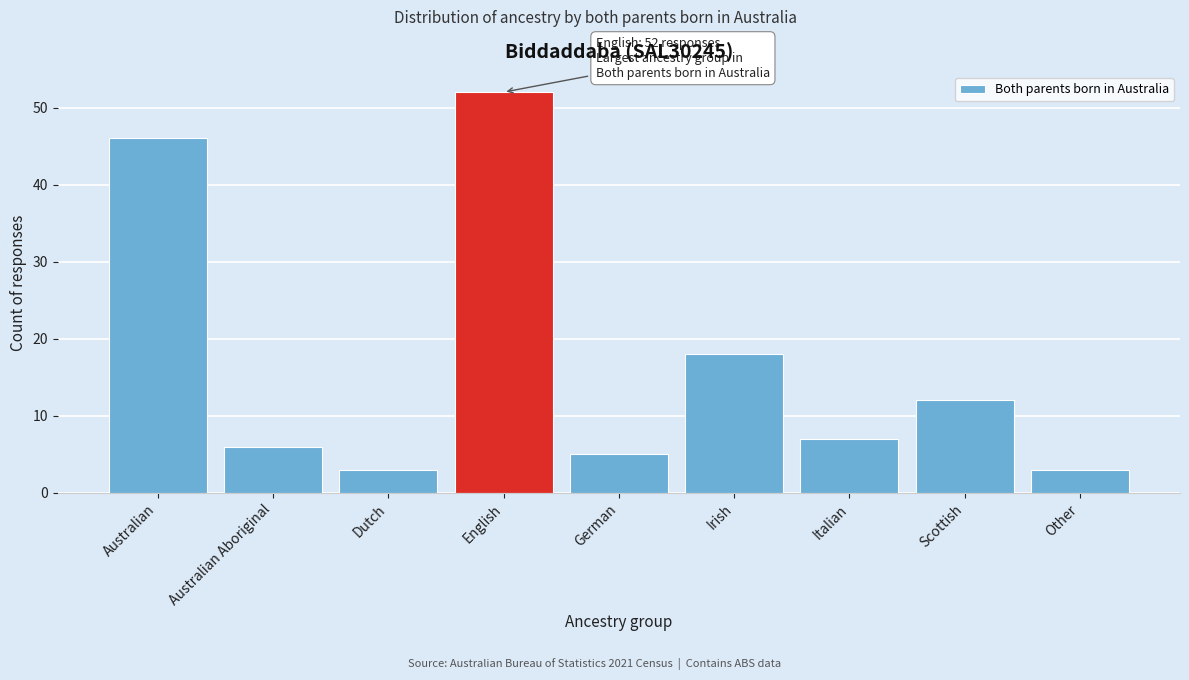

Reading left to right, transcribe all the data shown in this chart.

46	6	3	52	5	18	7	12	3